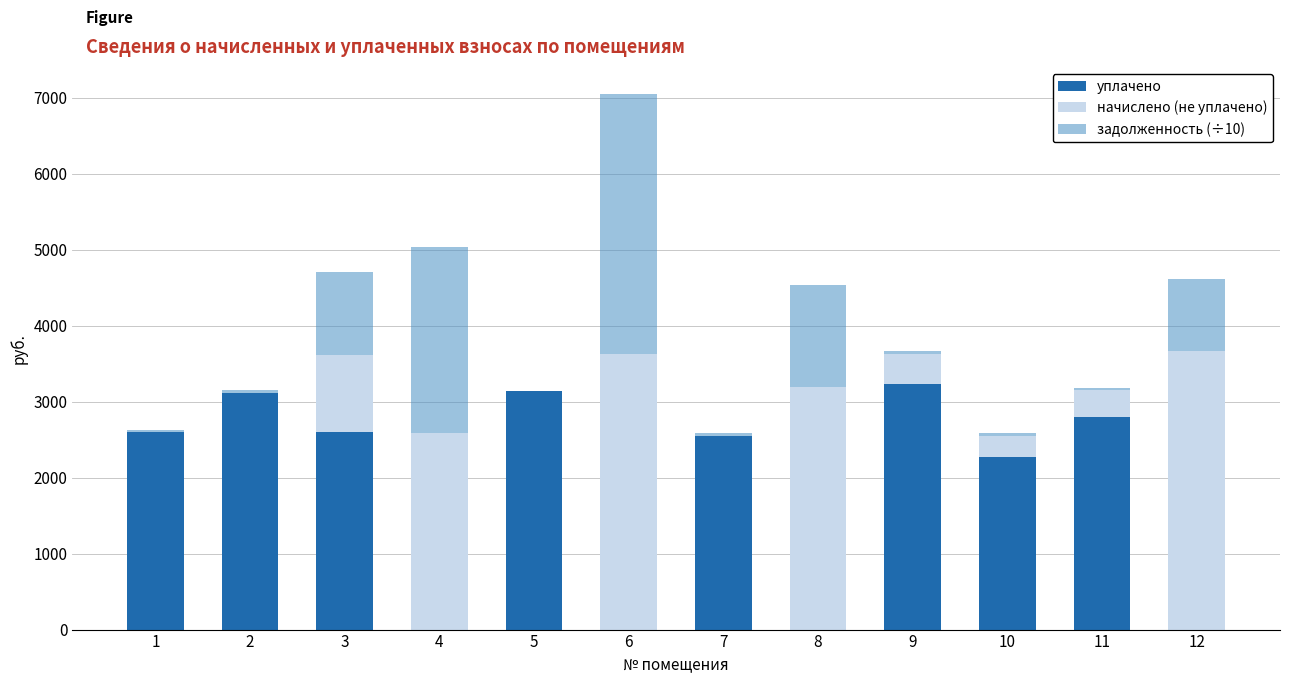

What are all the series names shown in the legend?

уплачено, начислено (не уплачено), задолженность (÷10)